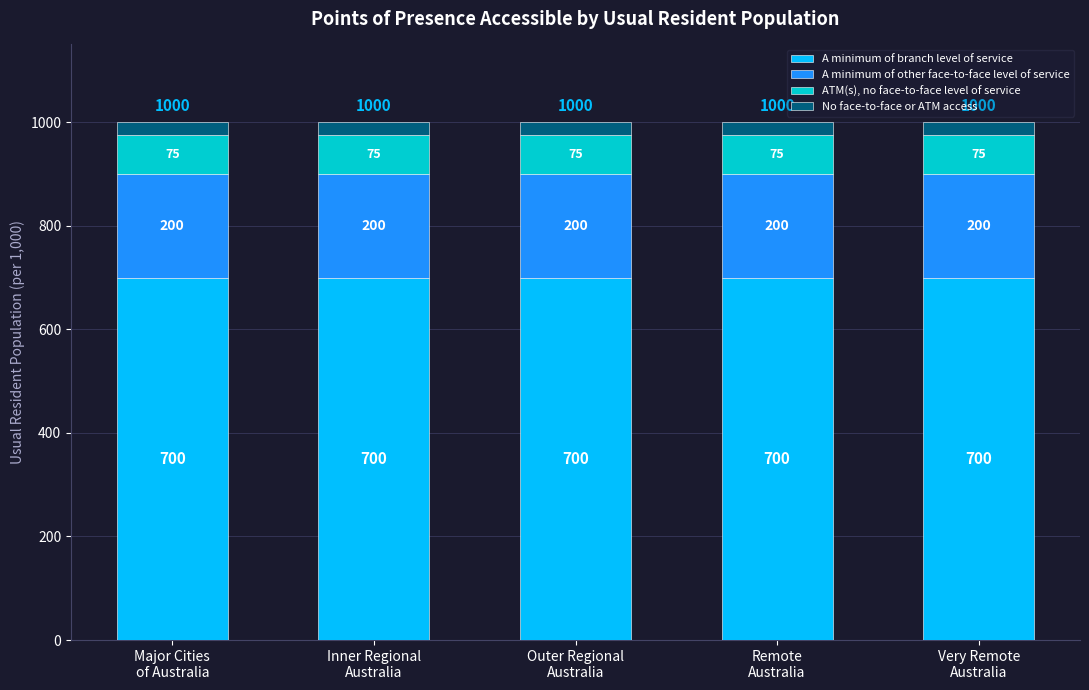

What is the average value of the A minimum of branch level of service series?

700